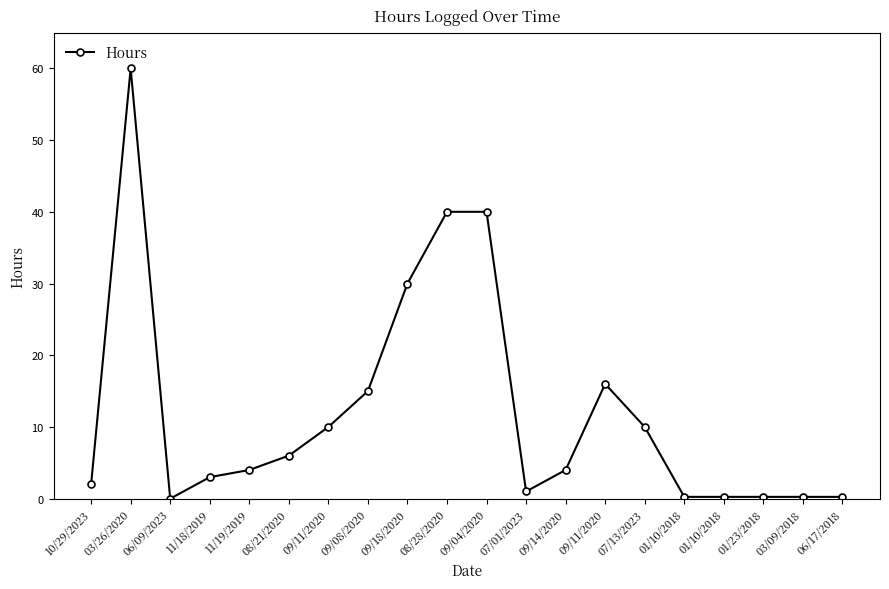

Does the chart have visible grid lines?

No